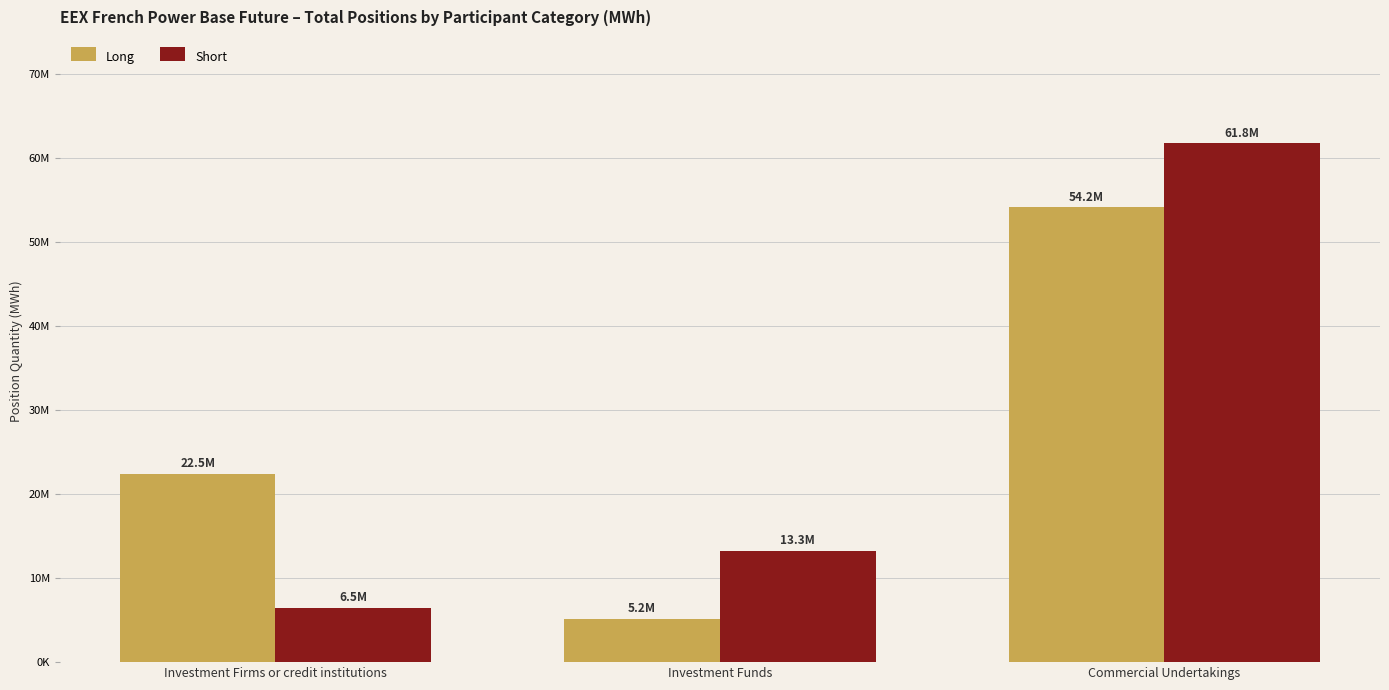

At which category does the chart reach its peak across all series?

Commercial Undertakings